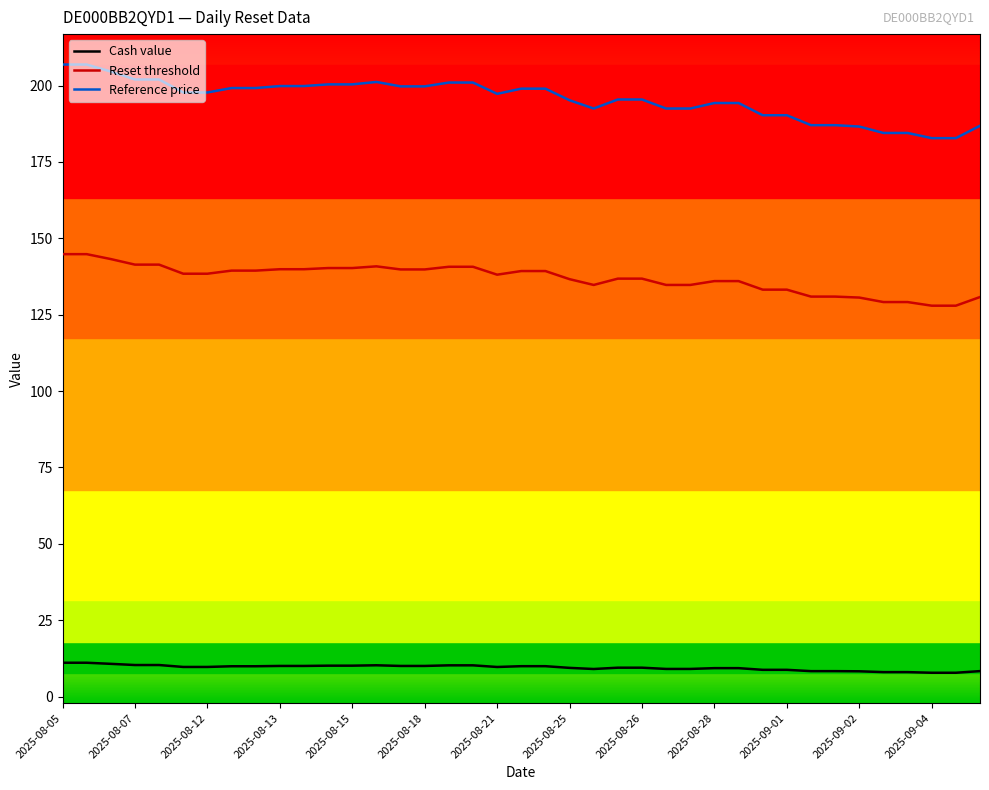

What are all the series names shown in the legend?

Cash value, Reset threshold, Reference price